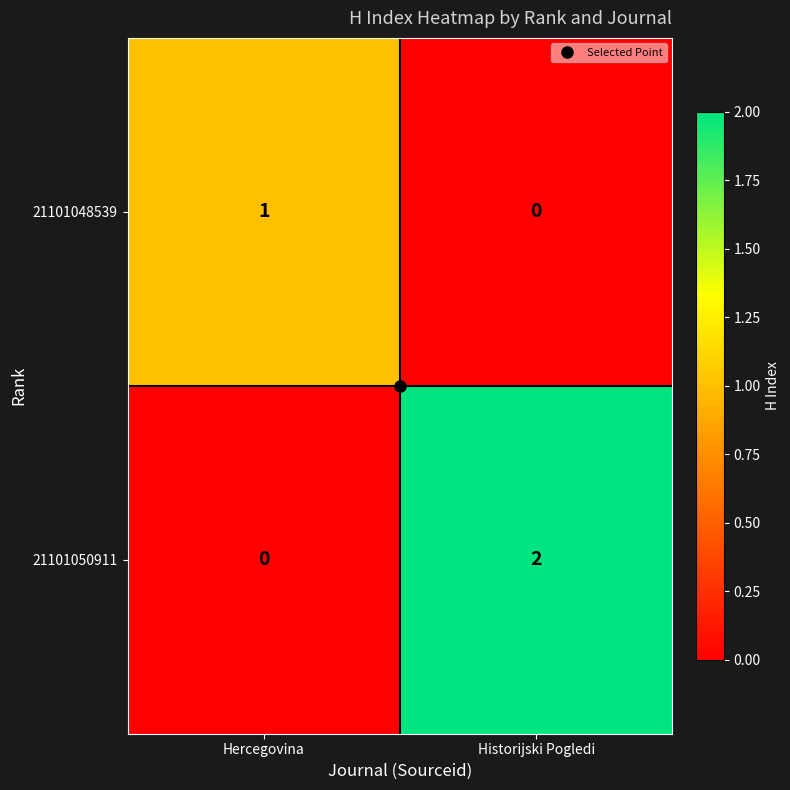

The 21101048539 series shows 0 at Hercegovina. True or false?

False